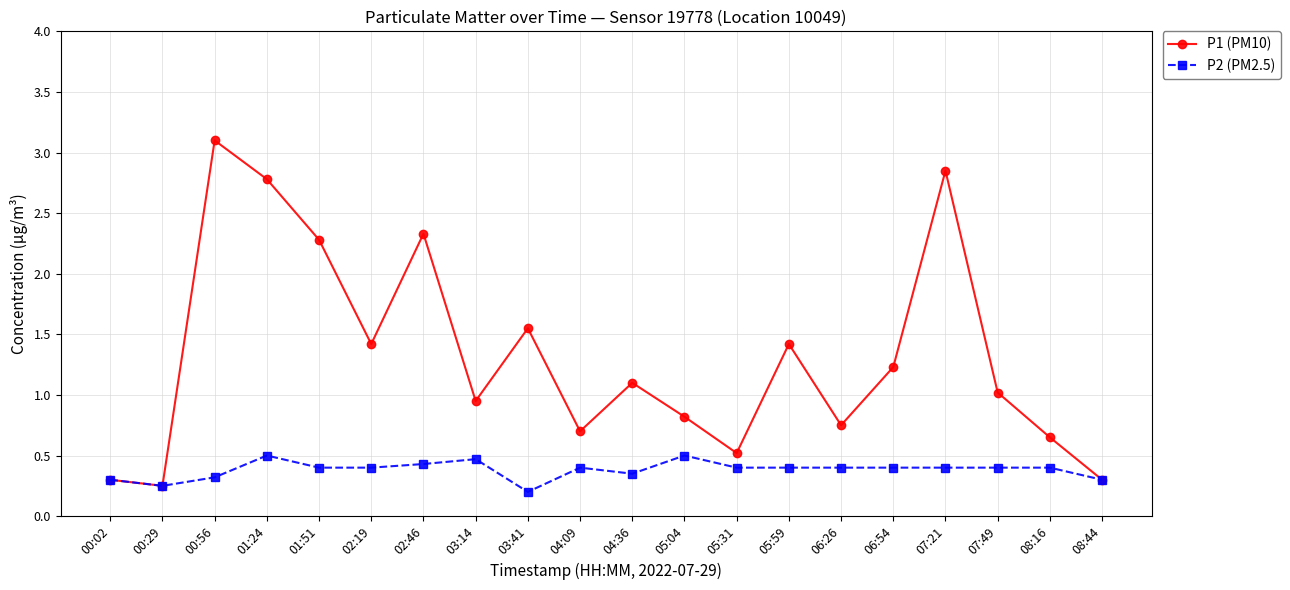

What is the spread (max minus min) of values at 07:49?

0.6